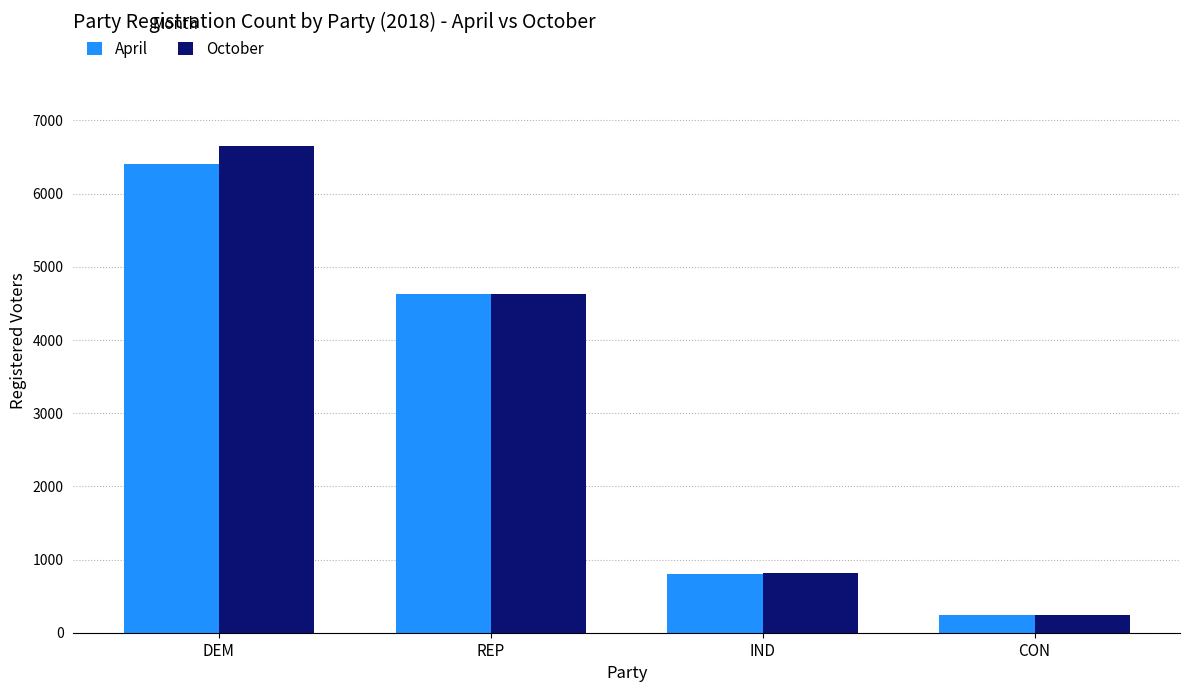

True or false: October has a value of 240 at CON.

True